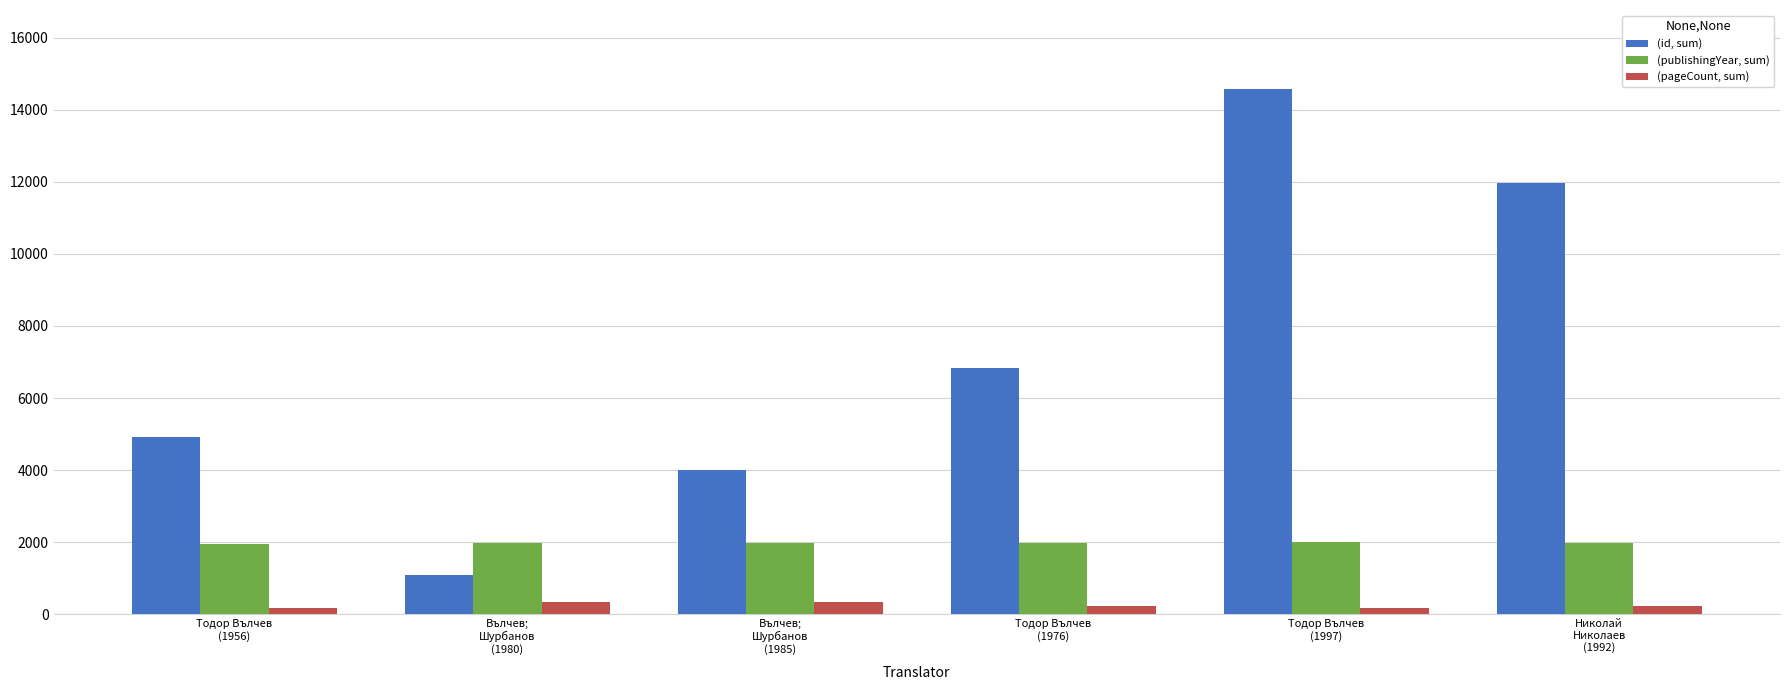

Rank the series by their average value, from highest to lowest.

(id, sum), (publishingYear, sum), (pageCount, sum)